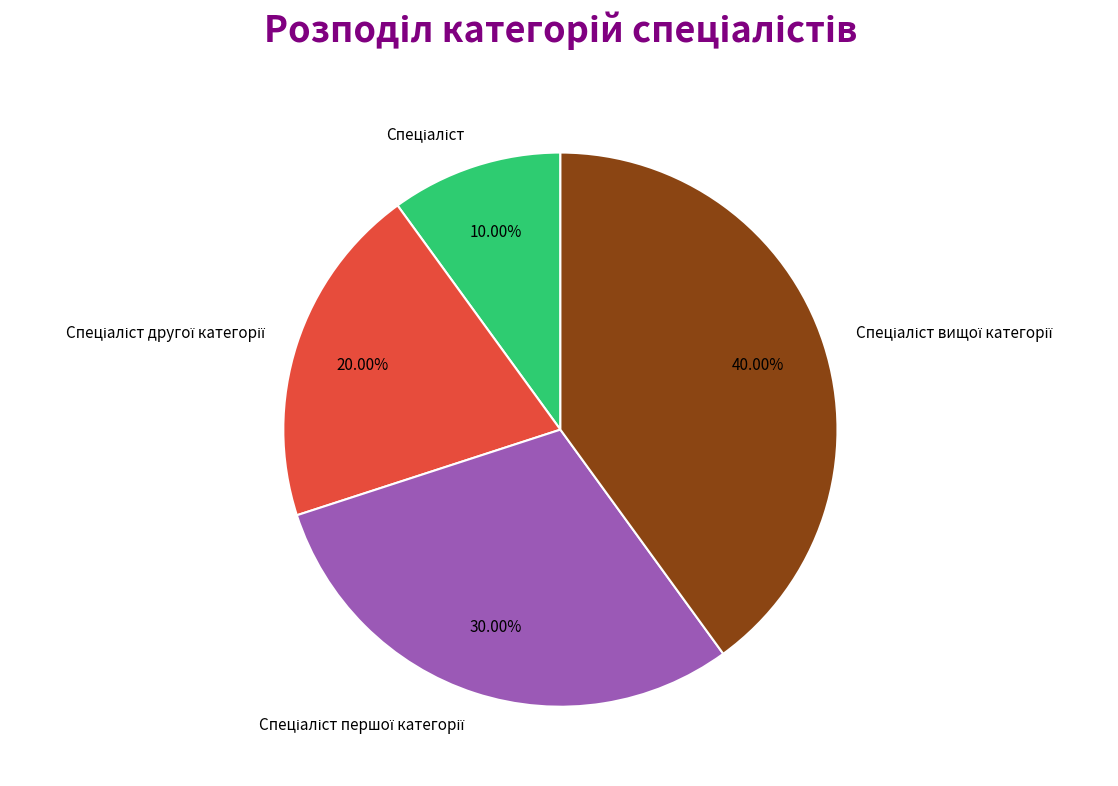

Is there any slice that represents more than half of the pie?

No